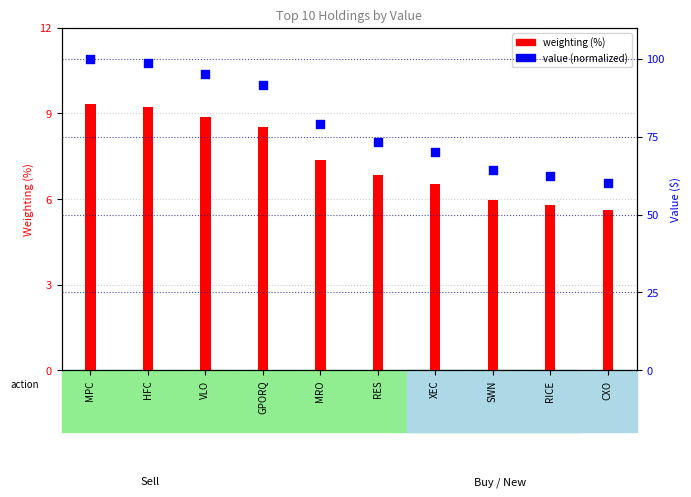

What is the change in value from HFC to GPORQ?

-7.3